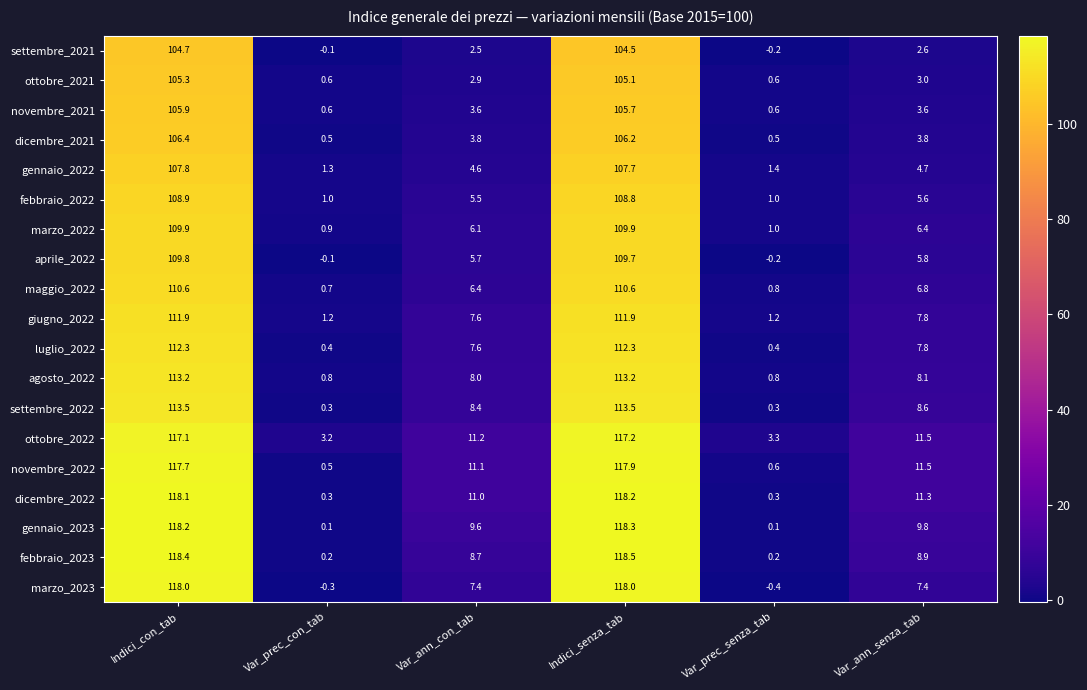

Where does the febbraio_2023 series first go above 8?

Indici_con_tab